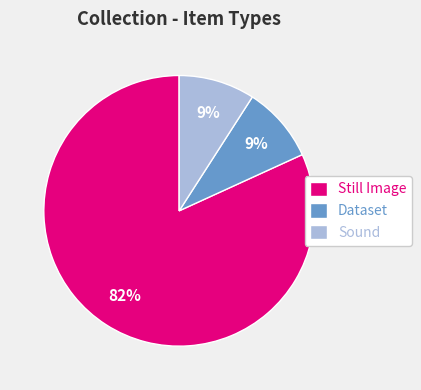

To the nearest percent, what percentage of the pie is Dataset?

9%